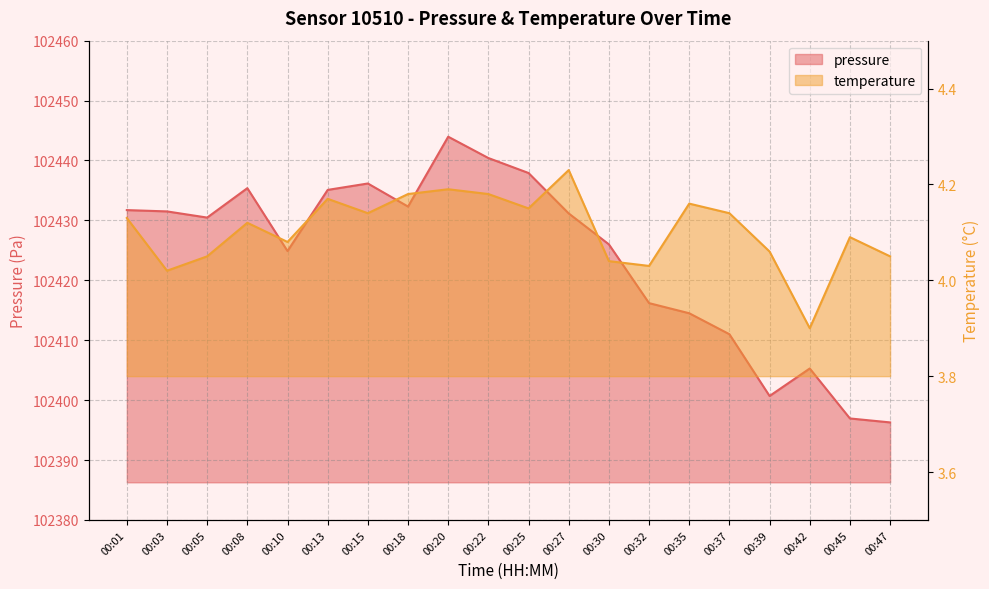

Is it true that pressure equals 29306.5 at 00:03?

False